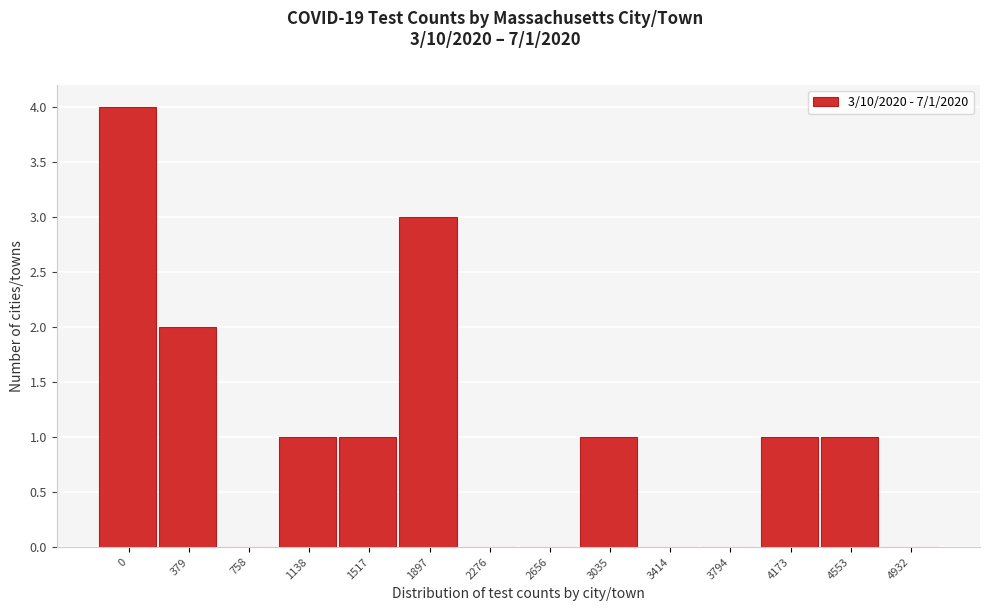

Reading right to left, transcribe all the data shown in this chart.

4932=0	4553=1	4173=1	3794=0	3414=0	3035=1	2656=0	2276=0	1897=3	1517=1	1138=1	758=0	379=2	0=4